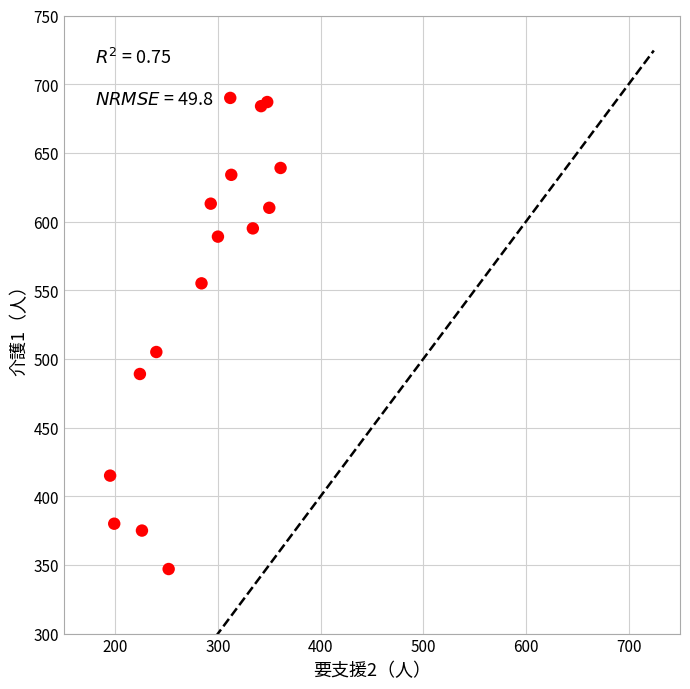

What is the range of X values (max minus min)?

166